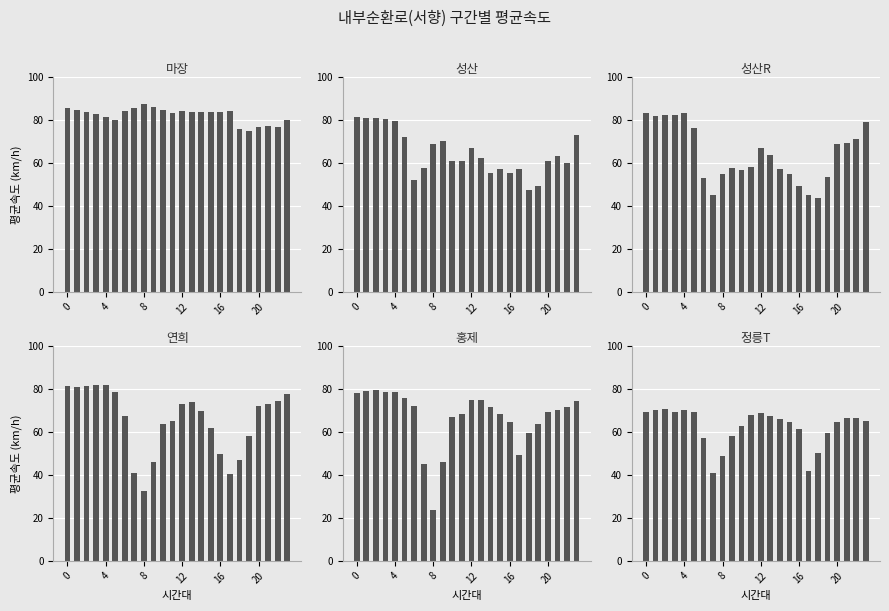

How many bars are there in total?

144